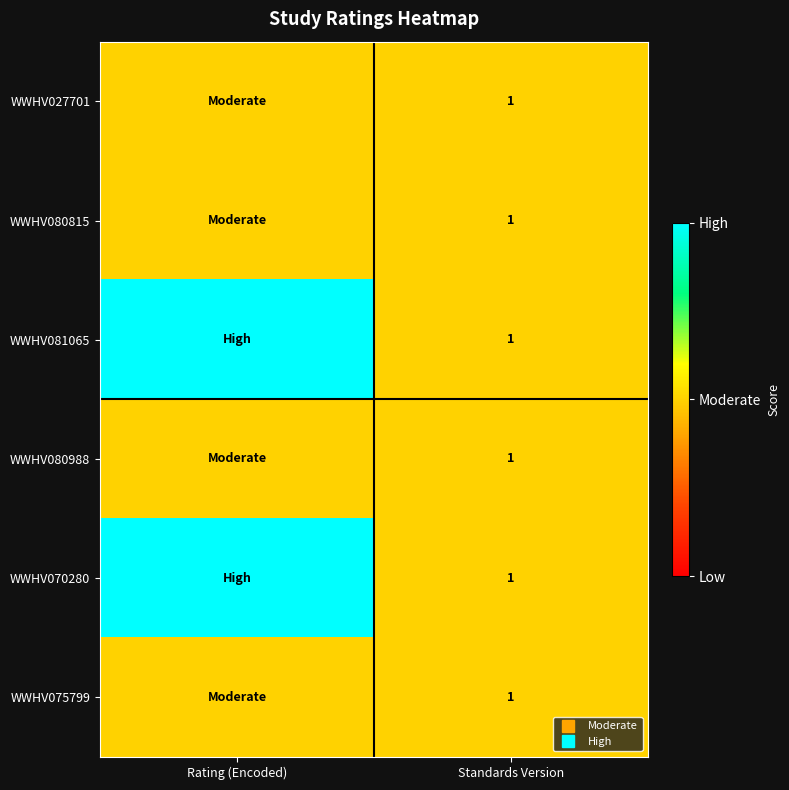

What is the smallest value displayed?

1